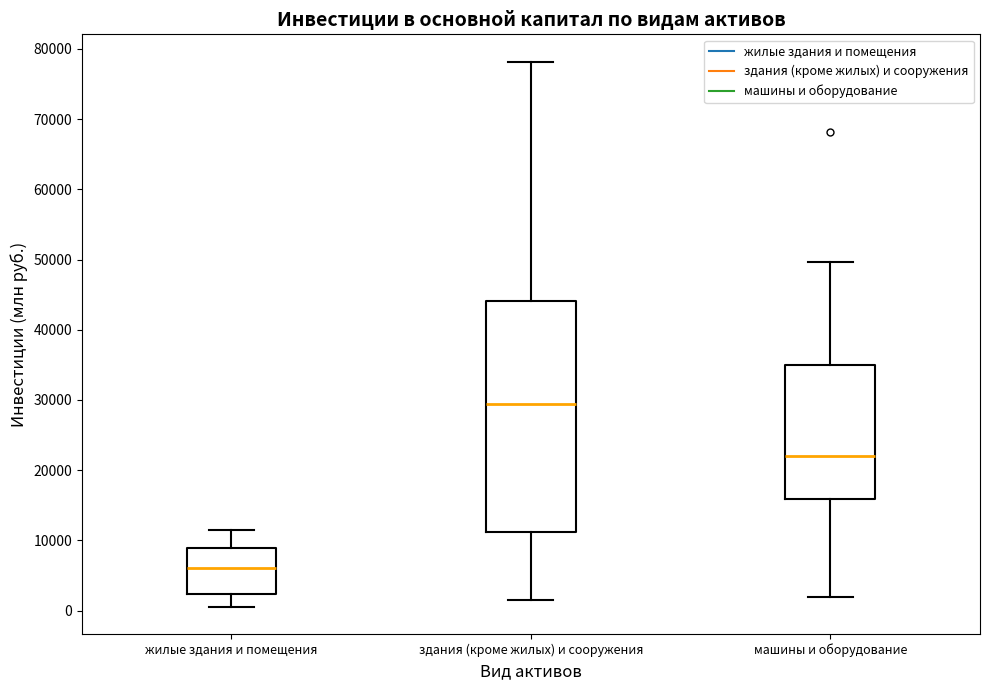

Where does the lower whisker of the box for машины и оборудование end on the y-axis? The values are not printed on the chart, so give them approximately, as read against the axis.

2000